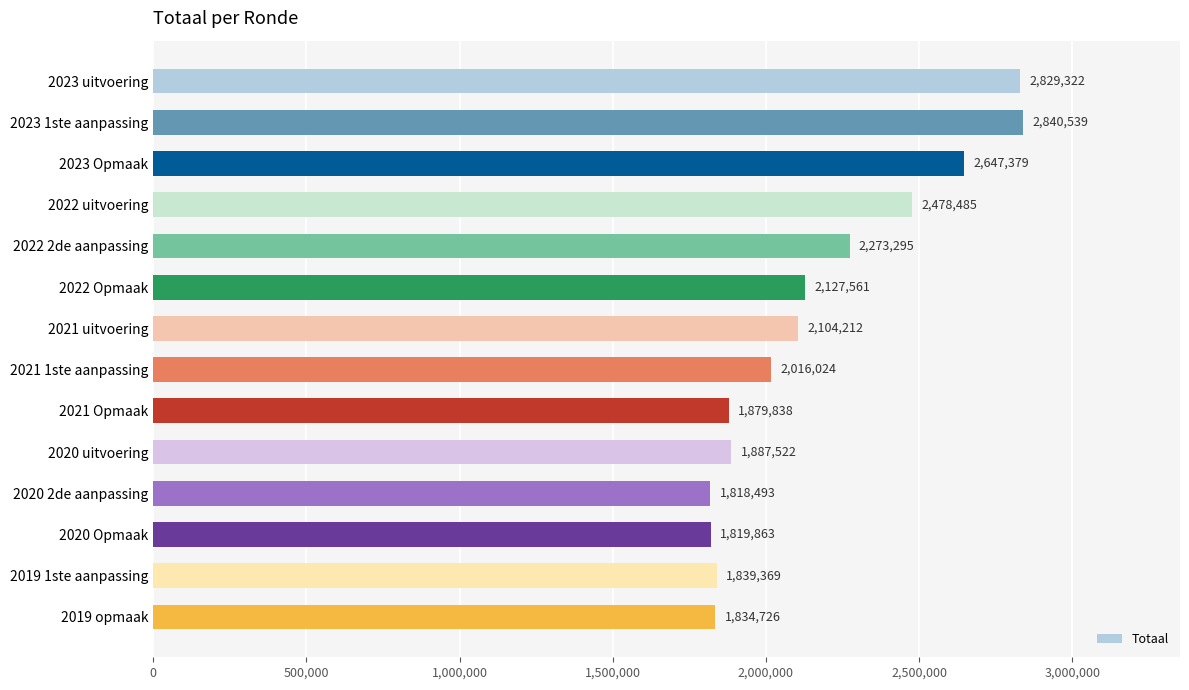

What is the value of the 5th bar from the top?

2273295